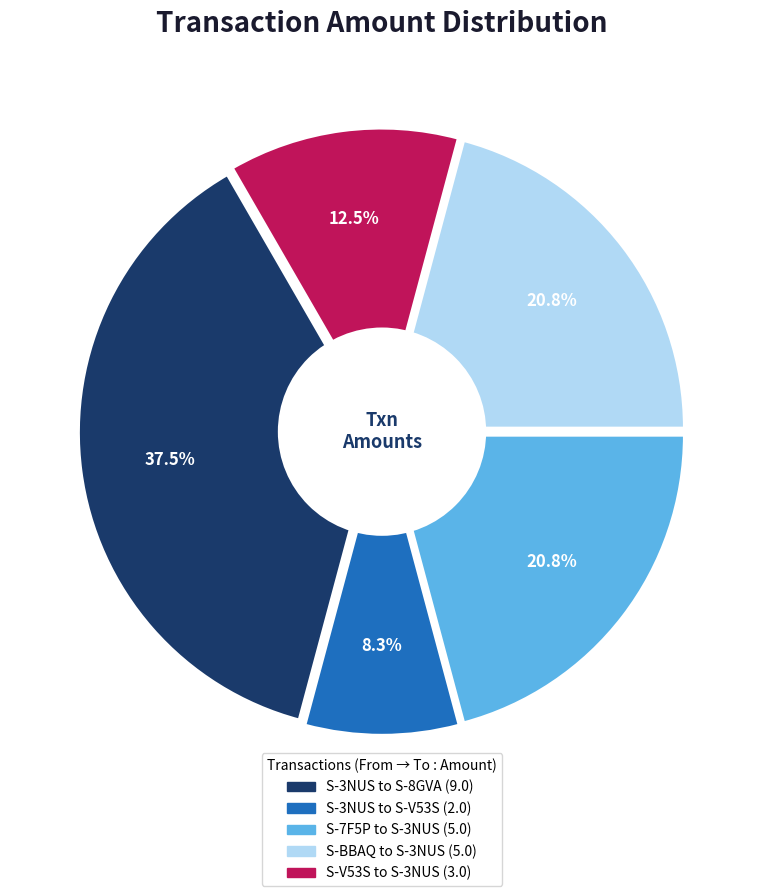

To the nearest percent, what is the difference between the S-3NUS to S-8GVA (9.0) and S-7F5P to S-3NUS (5.0) slice percentages?

17%